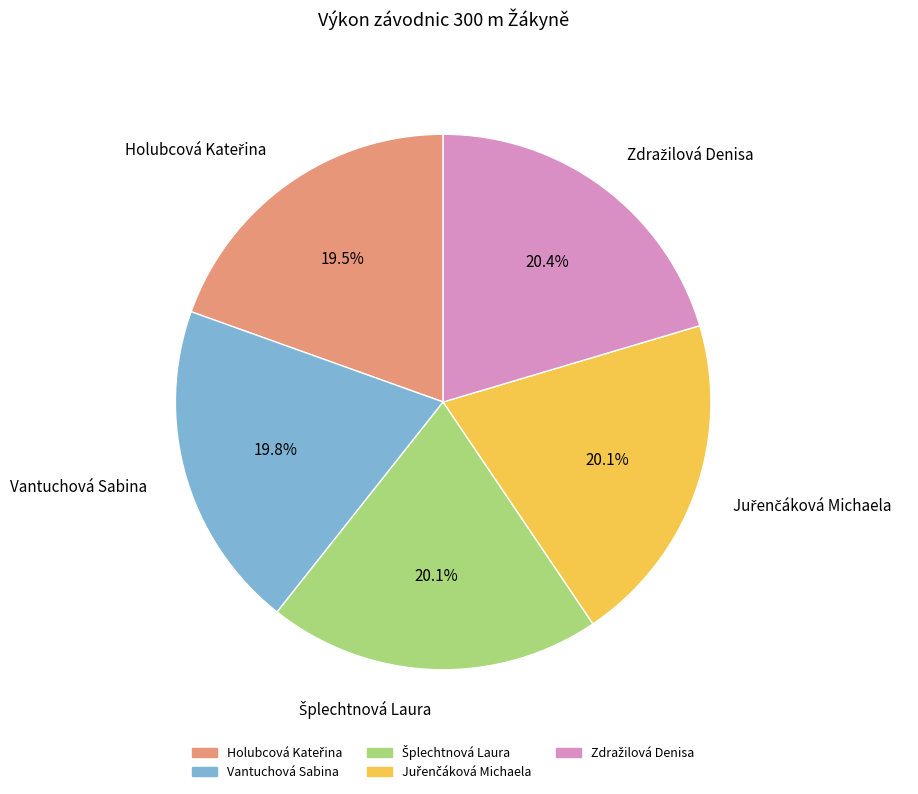

Is there any slice that represents more than half of the pie?

No